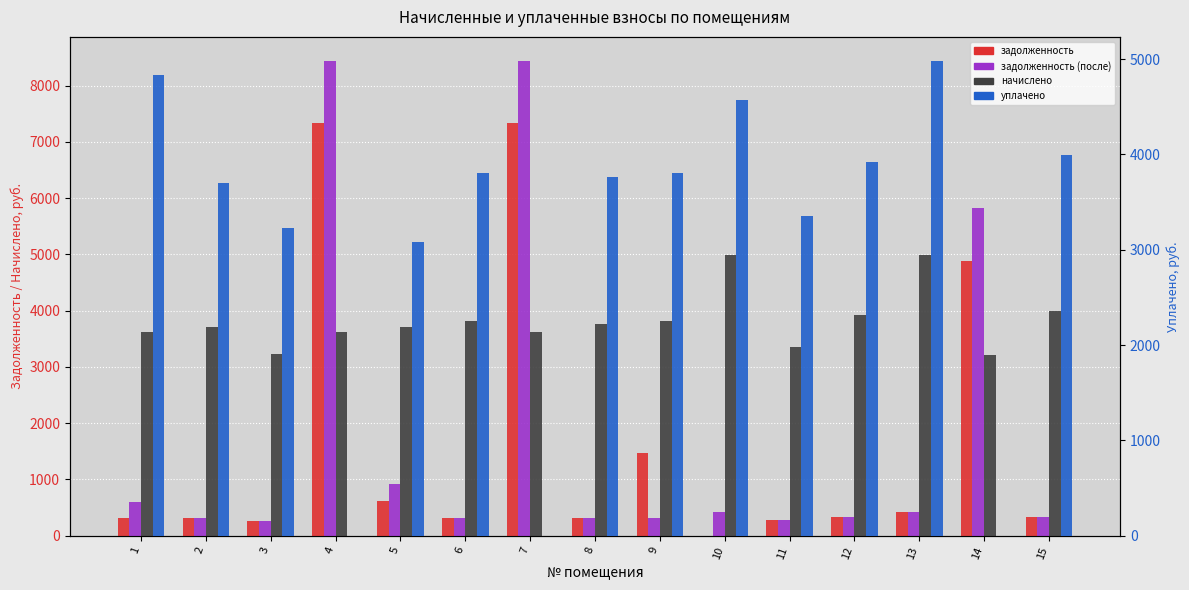

Which category has the lowest value across all series?

10